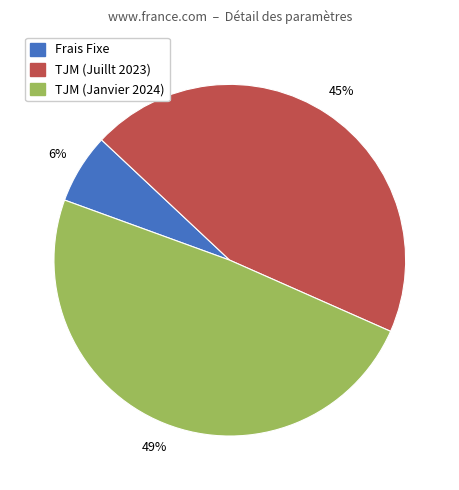

Is there a majority slice in this chart?

No